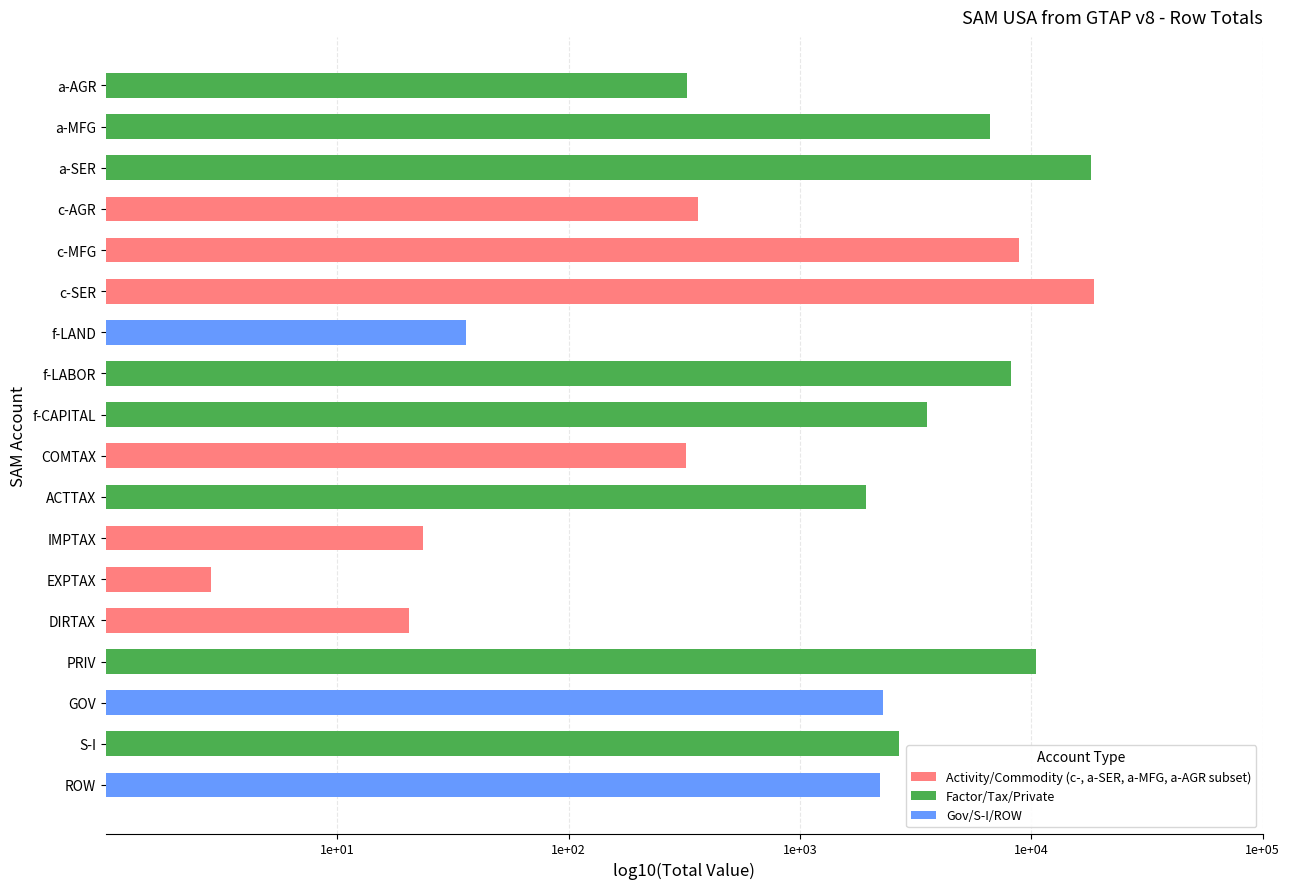

Are the bars grouped side by side (vs. stacked)?

No